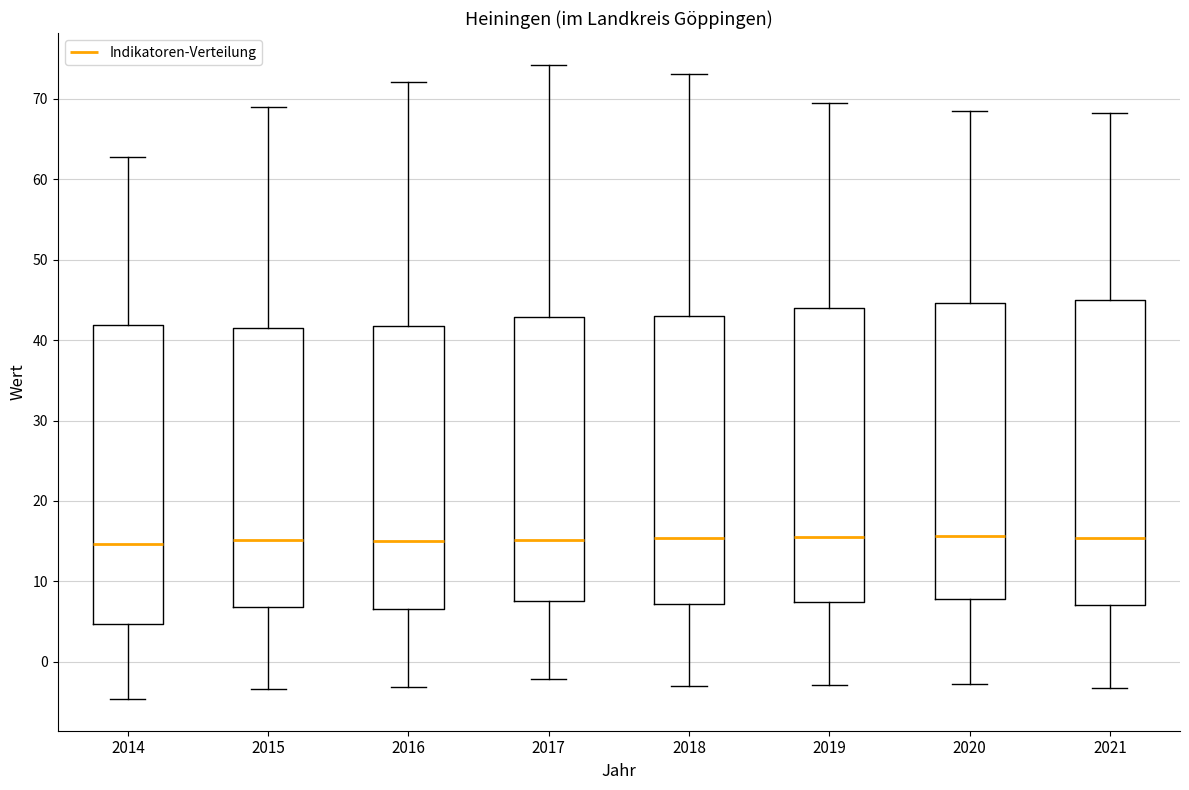

Reading left to right, transcribe this box plot: for each box, give where its median line is, the range the box spans, and where its two whiskers end, as read against the y-axis. The values are not printed on the chart, so give them approximately, as read against the axis.

2014: median 15, box 5 to 42, whiskers -5 to 63
2015: median 15, box 7 to 41, whiskers -3 to 69
2016: median 15, box 7 to 42, whiskers -3 to 72
2017: median 15, box 8 to 43, whiskers -2 to 74
2018: median 15, box 7 to 43, whiskers -3 to 73
2019: median 16, box 7 to 44, whiskers -3 to 69
2020: median 16, box 8 to 45, whiskers -3 to 69
2021: median 15, box 7 to 45, whiskers -3 to 68